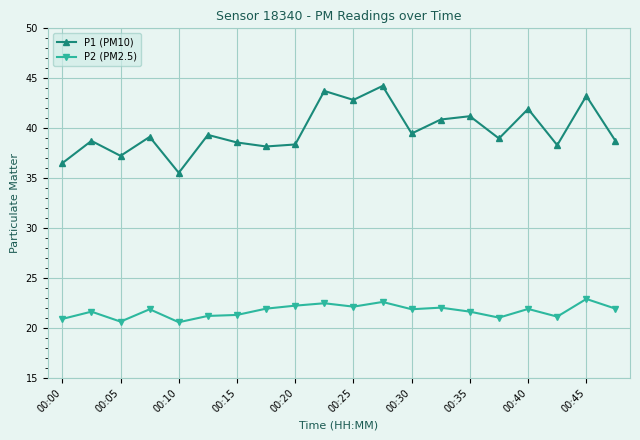

What is the difference between the maximum and minimum values in the P1 (PM10) series?

8.7